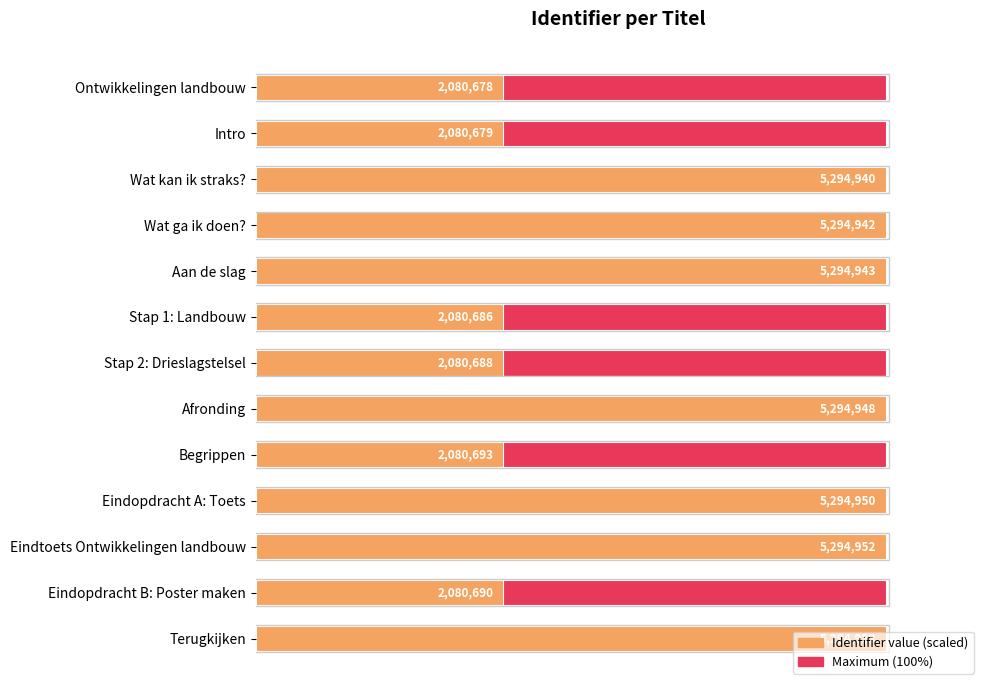

What is the difference between the second highest and minimum values in the Identifier (scaled to max) series?

60.7